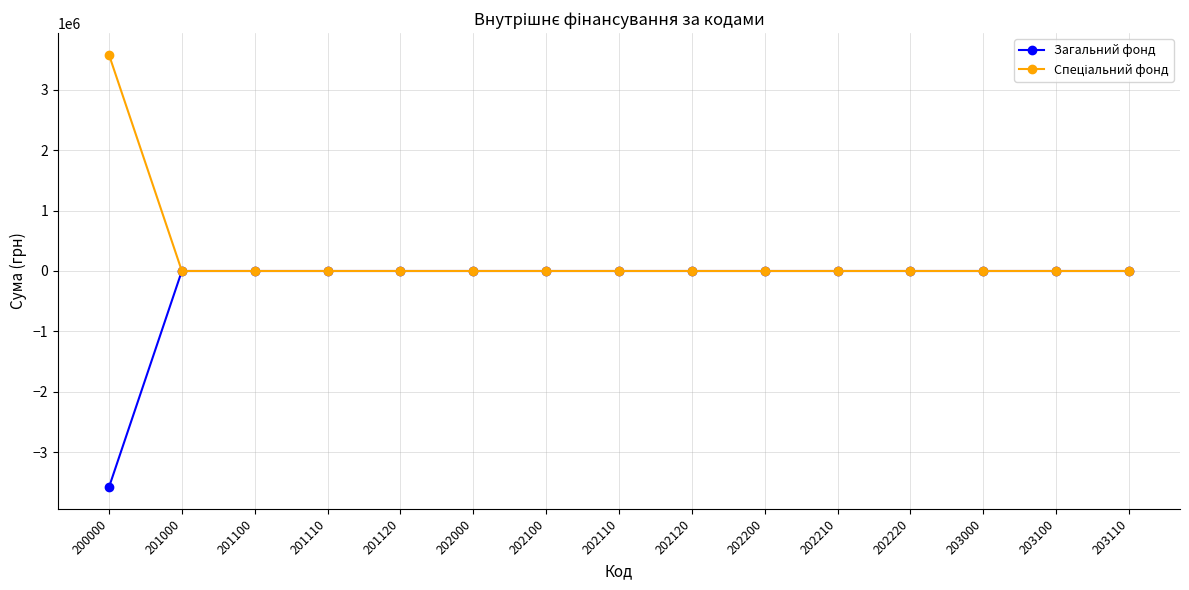

The Загальний фонд series shows -2100234 at 203100. True or false?

False